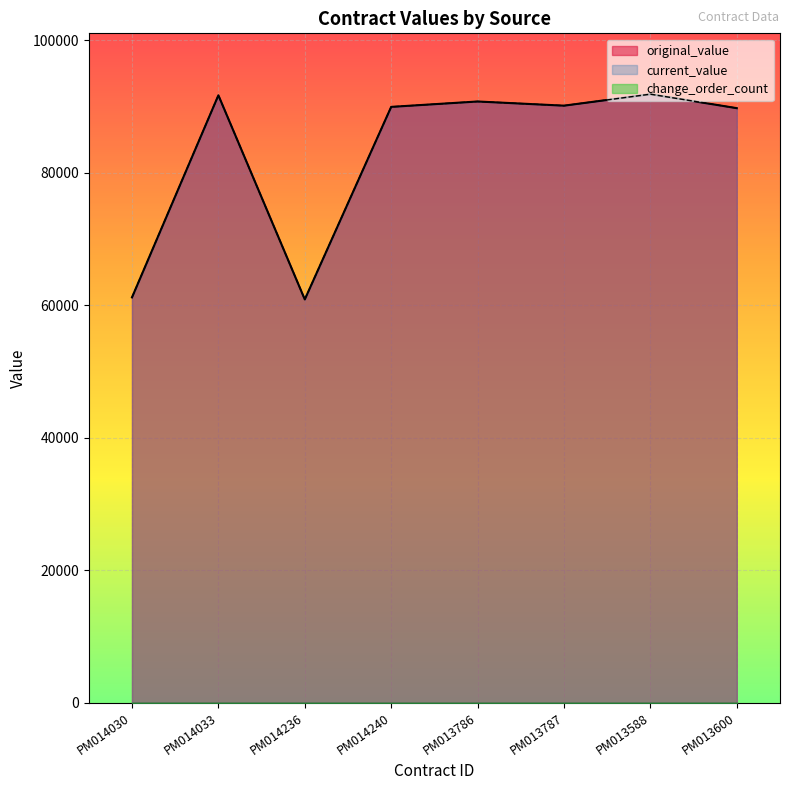

The value of current_value at PM014033 is 91673.7. True or false?

True